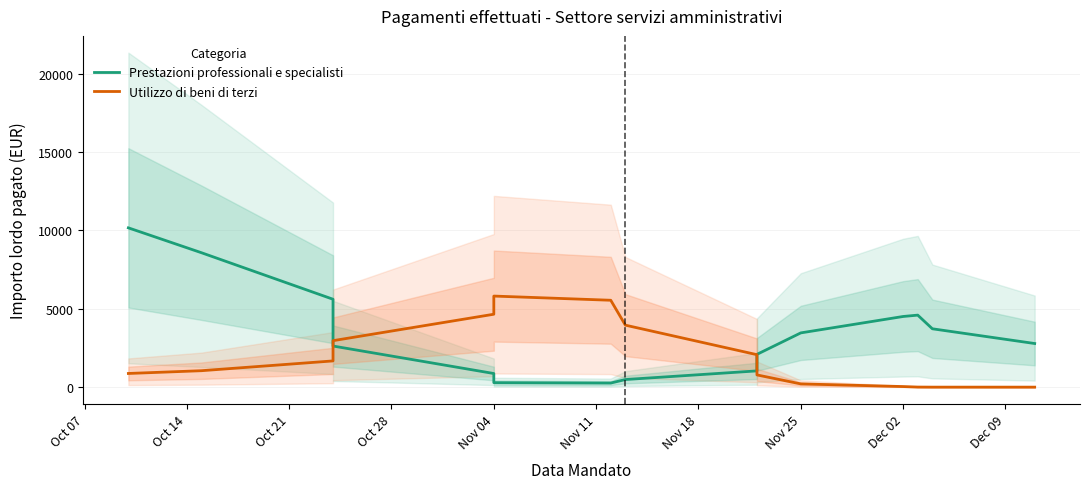

Is it true that Prestazioni professionali e specialisti equals 1849.1 at 13?

False